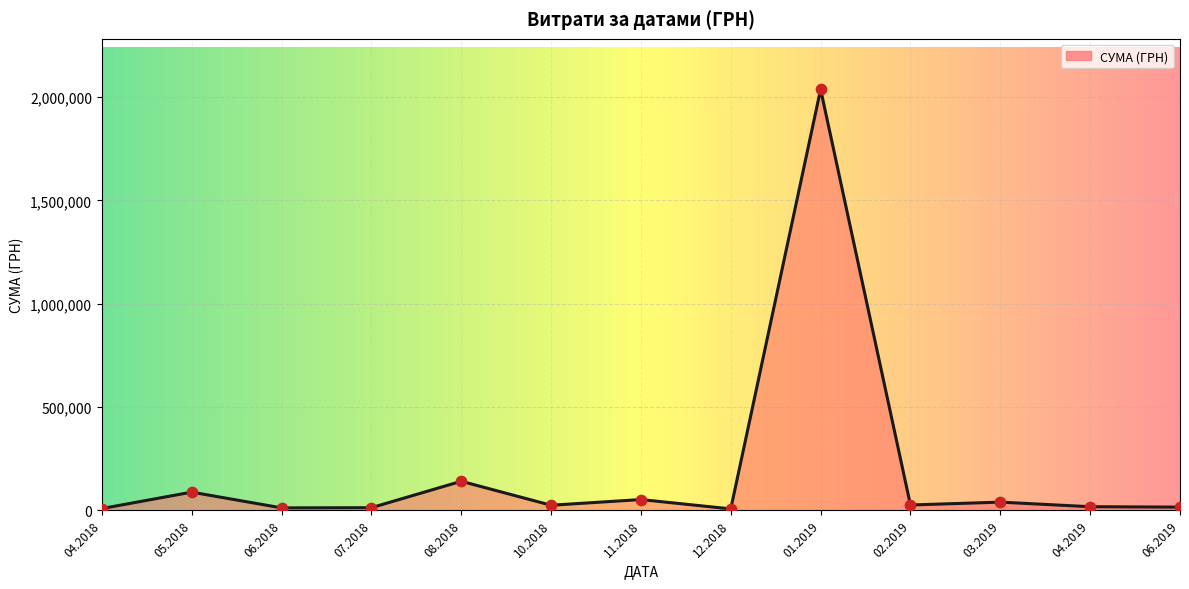

What is the greatest value displayed?

2037975.9